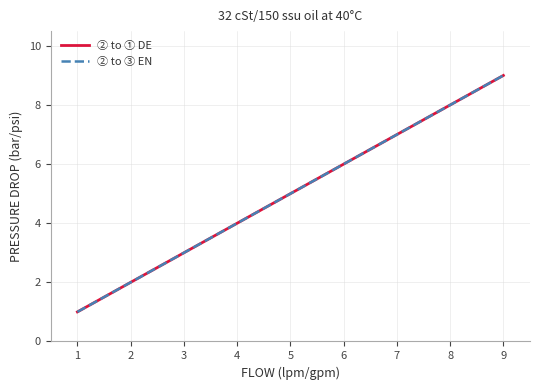

True or false: ② to ③ EN has more than 2 interior local peaks.

False